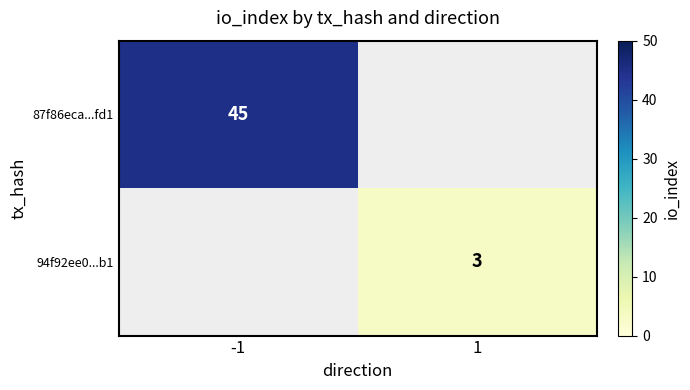

The value of 87f86eca...fd1 at -1 is 45. True or false?

True